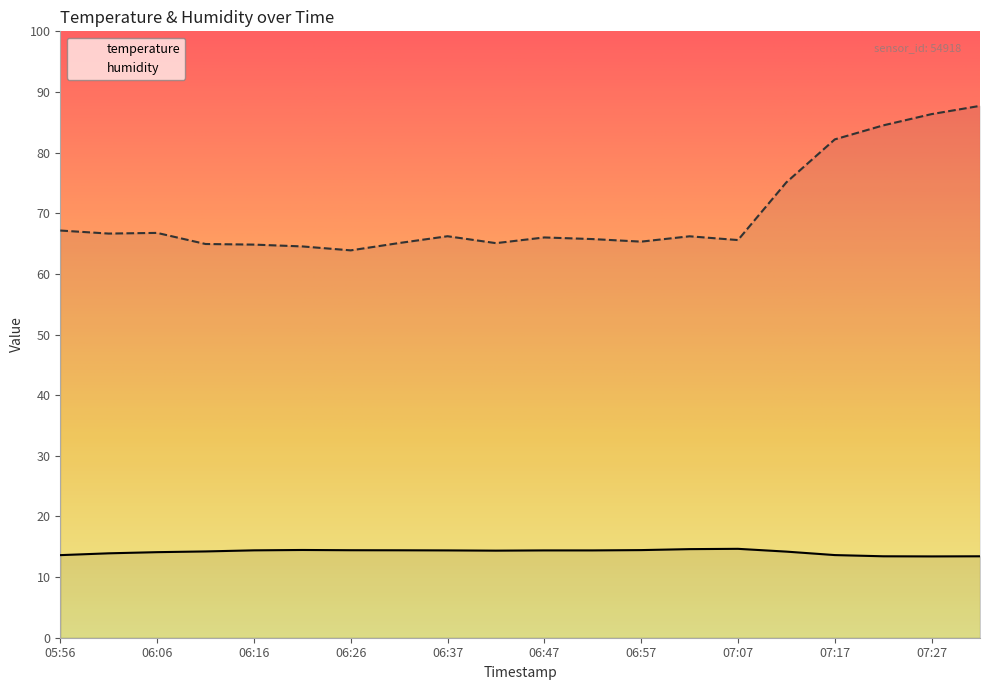

At which category is the sum across all series the highest?

07:32